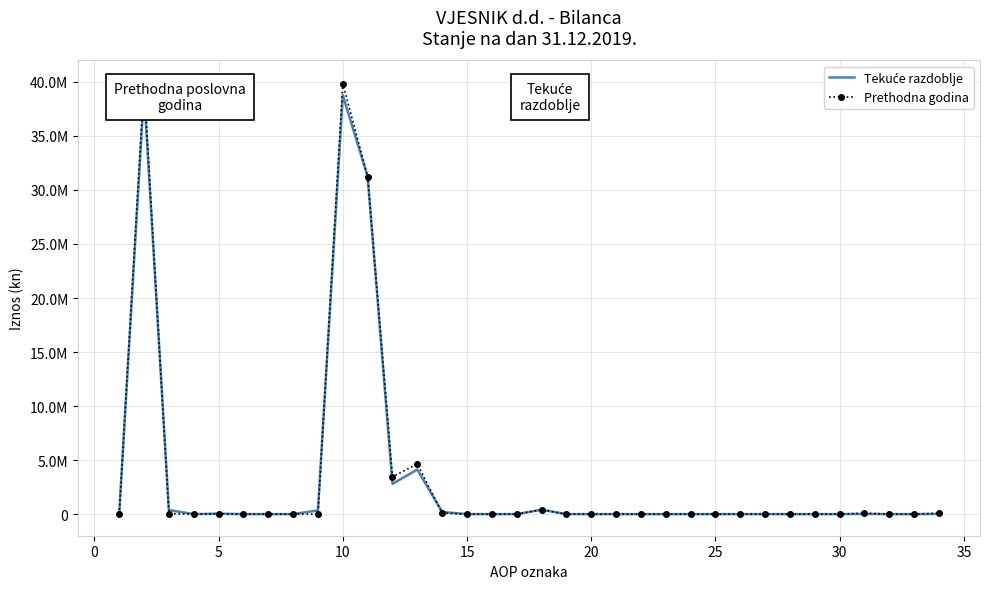

Count the number of data series in this chart.

2